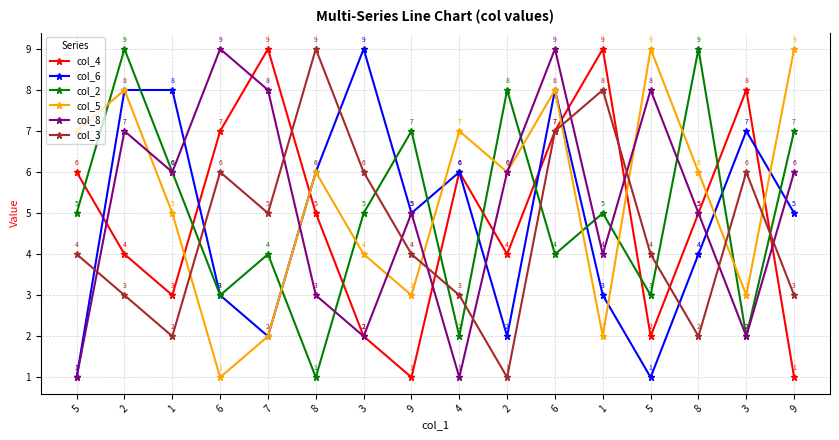

How many data points in col_8 are less than 6?

8